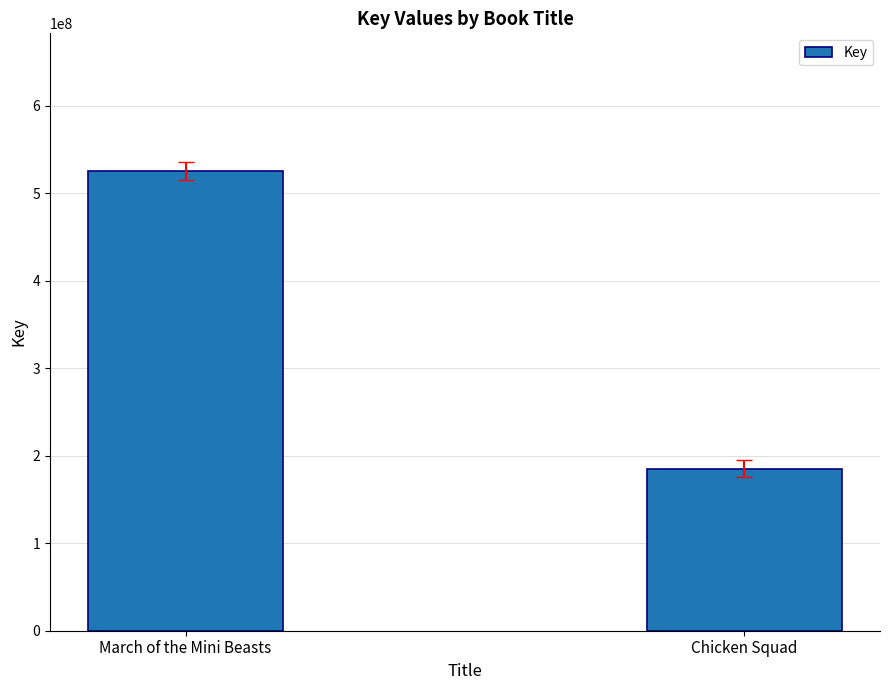

Between March of the Mini Beasts and Chicken Squad, which is larger?

March of the Mini Beasts